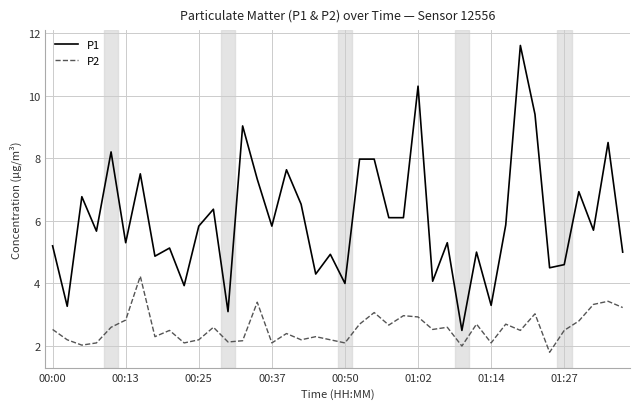

True or false: P1 and P2 intersect in this chart.

False